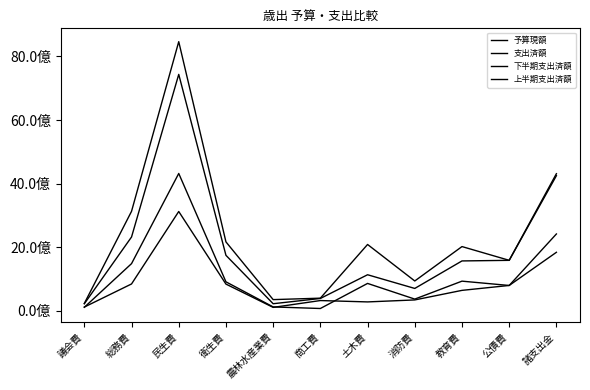

Where does the 上半期支出済額 series first go above 636582117?

総務費